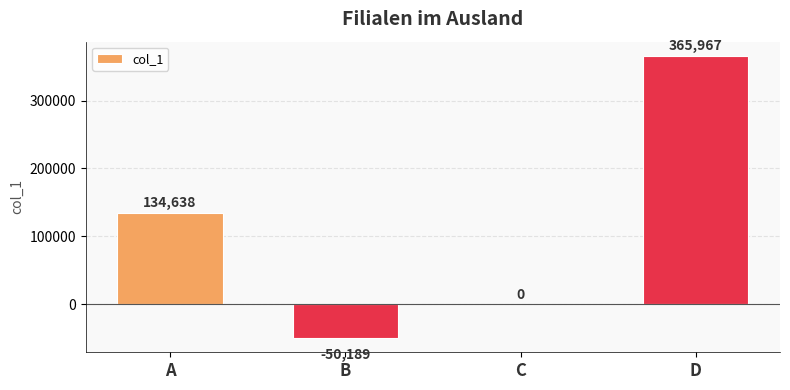

Reading left to right, extract all data points from this chart.

134638	-50189	0	365967